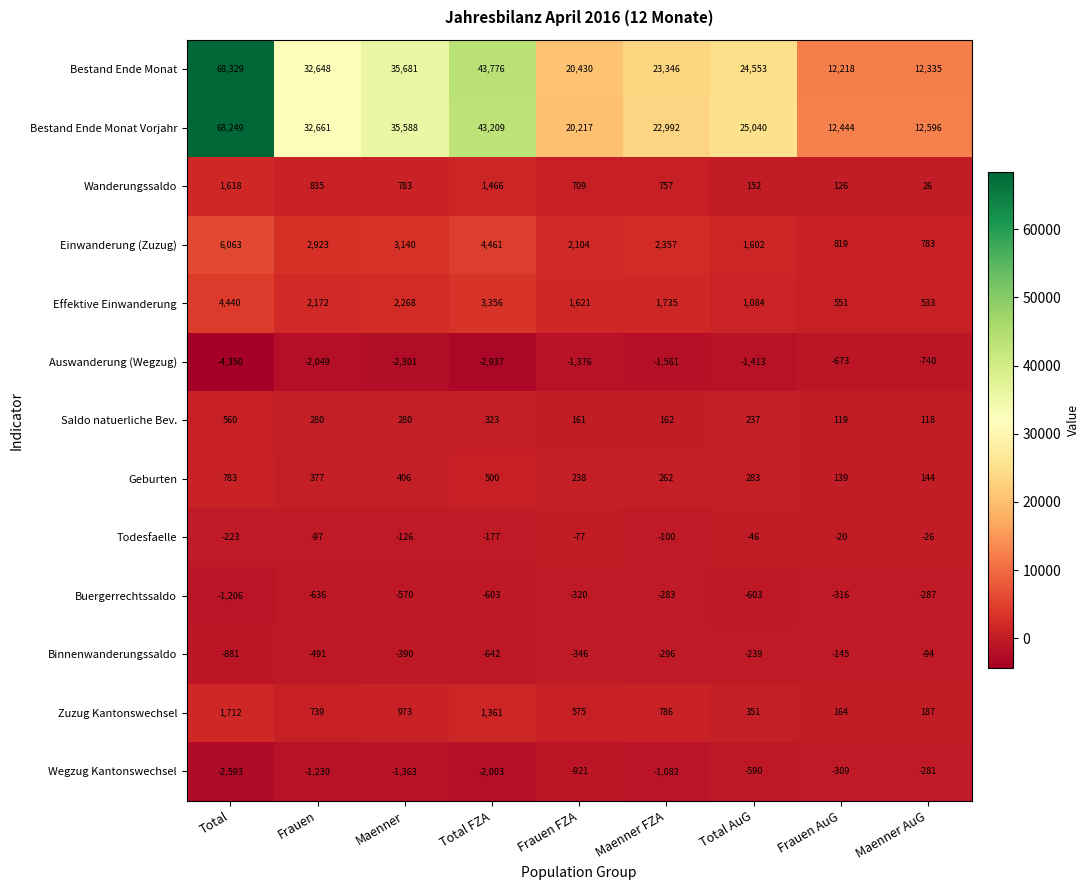

True or false: Saldo natuerliche Bev. has a value of 281 at Maenner FZA.

False